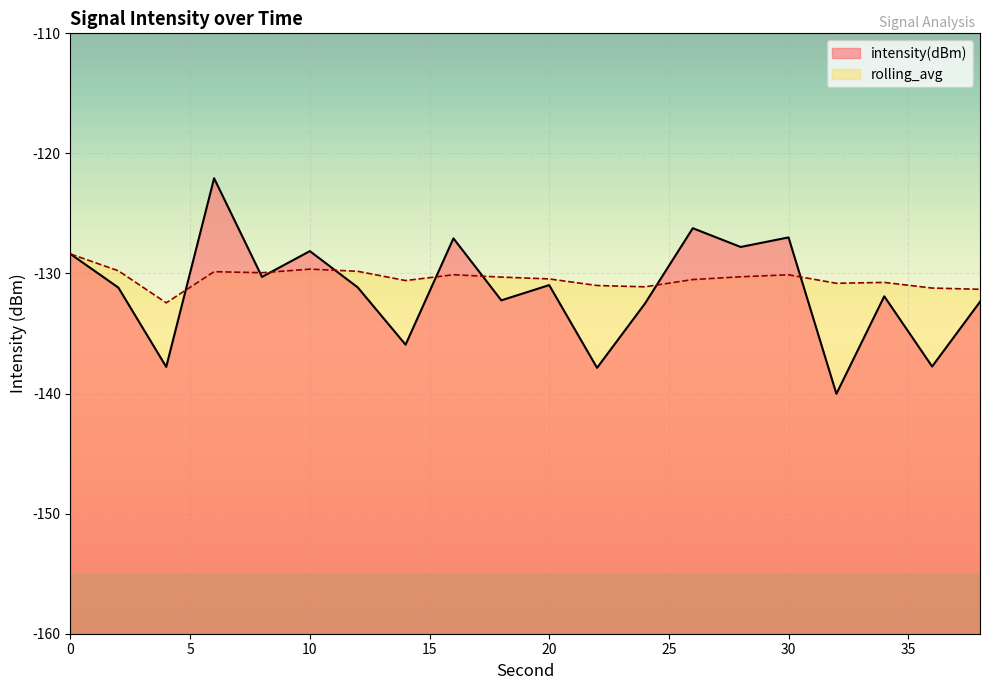

What is the total value across all series at 32?

-270.8